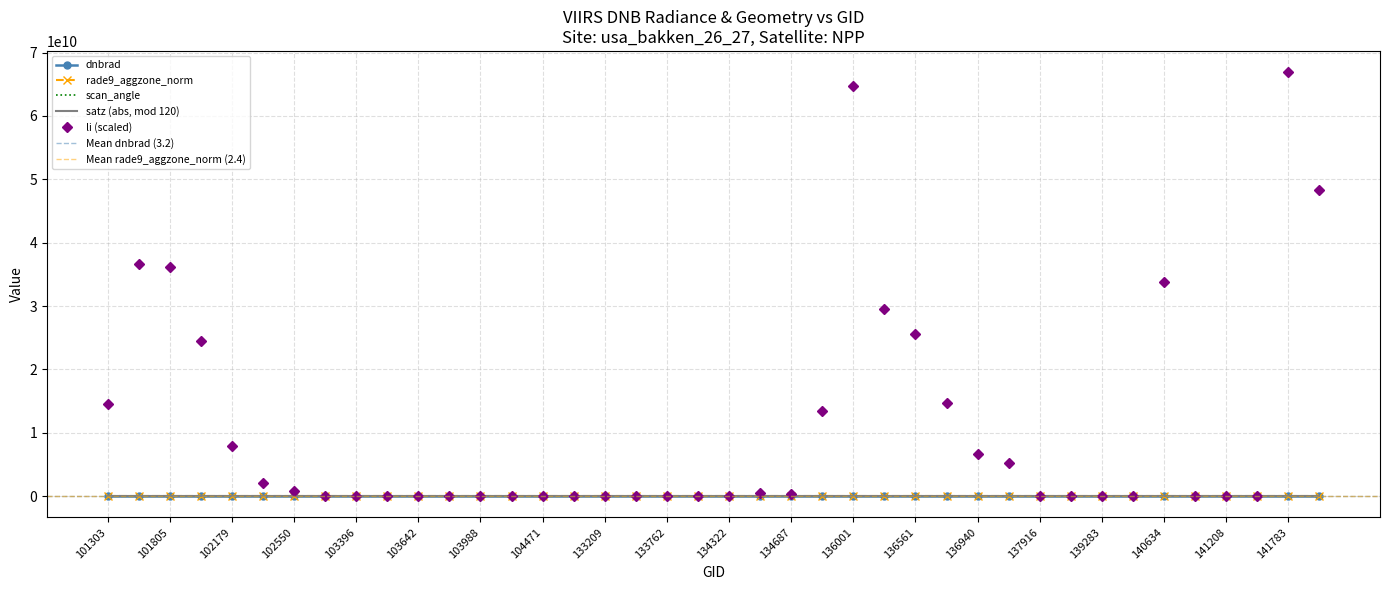

Between which two adjacent categories do scan_angle and dnbrad first intersect?

103396 and 103515